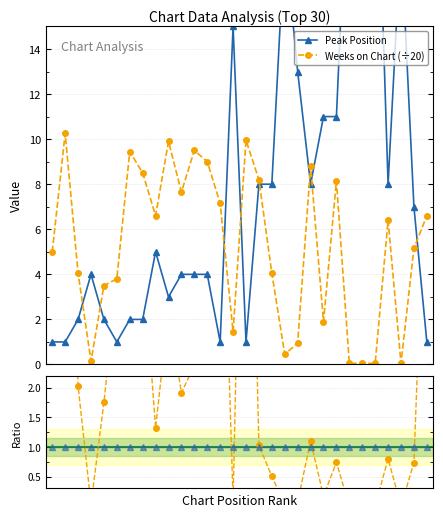

What is the value of the Weeks on Chart (÷20) point at the 18th from the left?

4.0